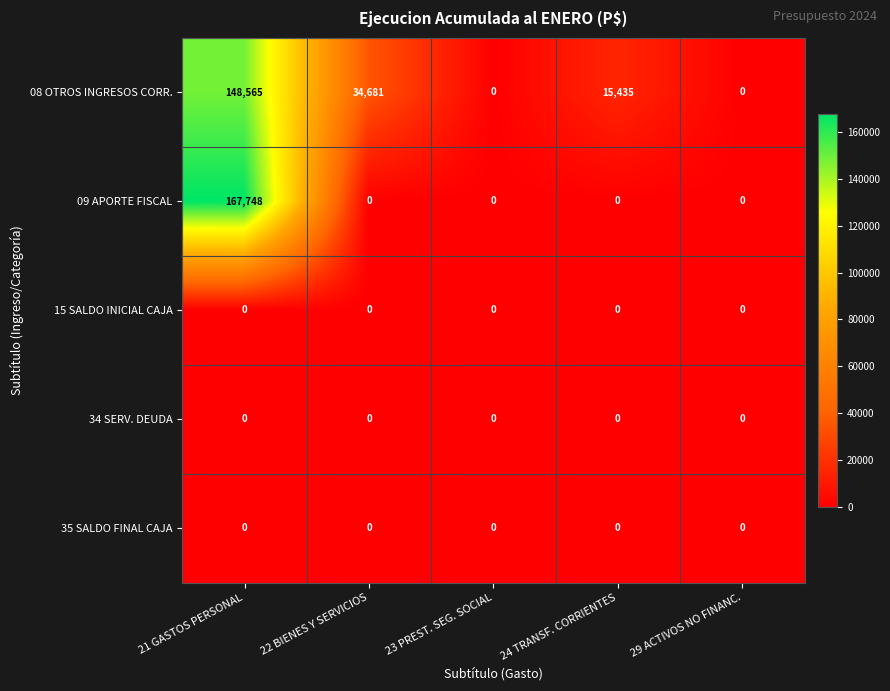

How many data points does each series have?

5